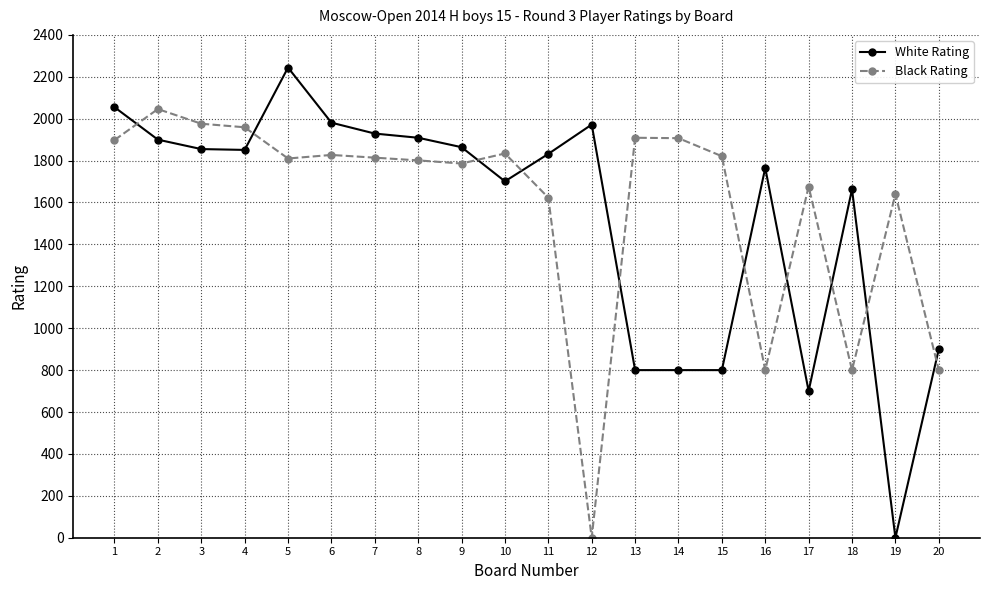

True or false: White Rating has more than 1 points higher than both neighbors.

True